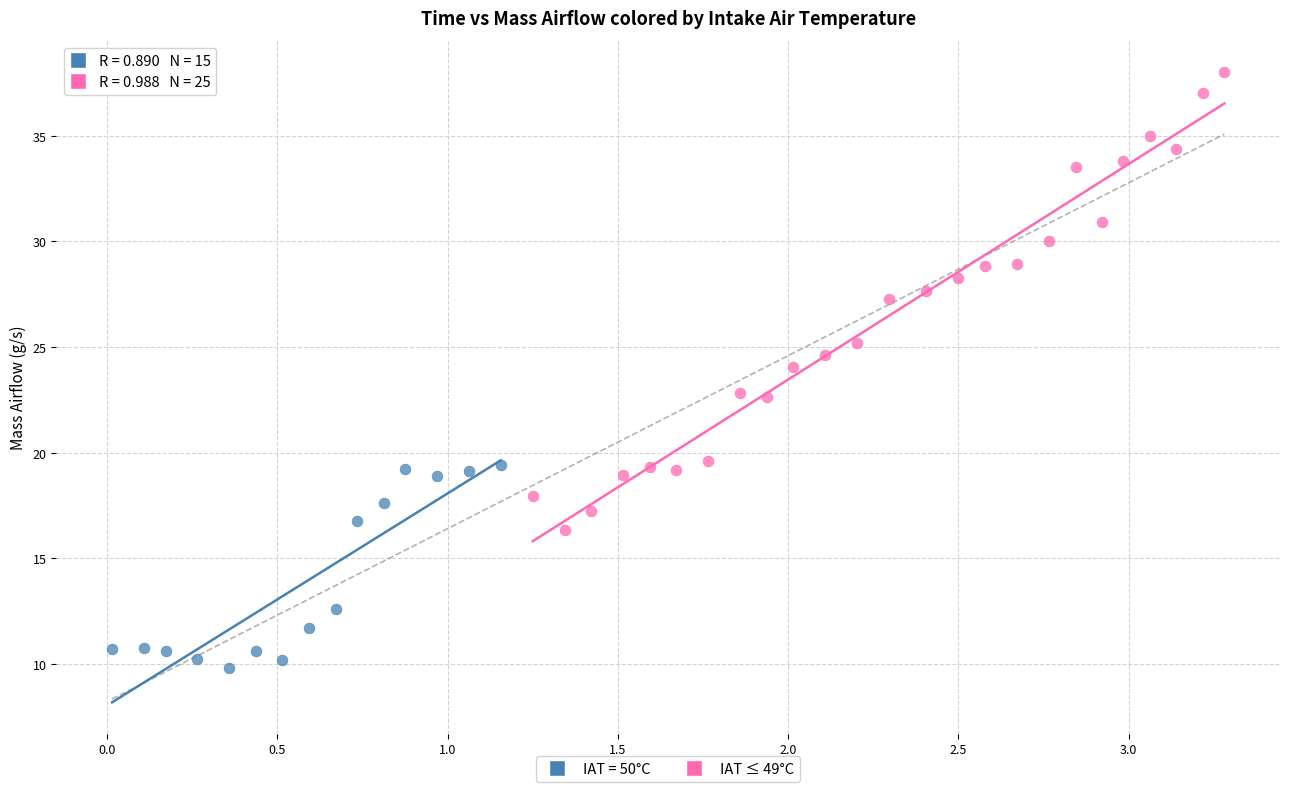

Which series reaches the maximum Y coordinate?

IAT ≤ 49°C